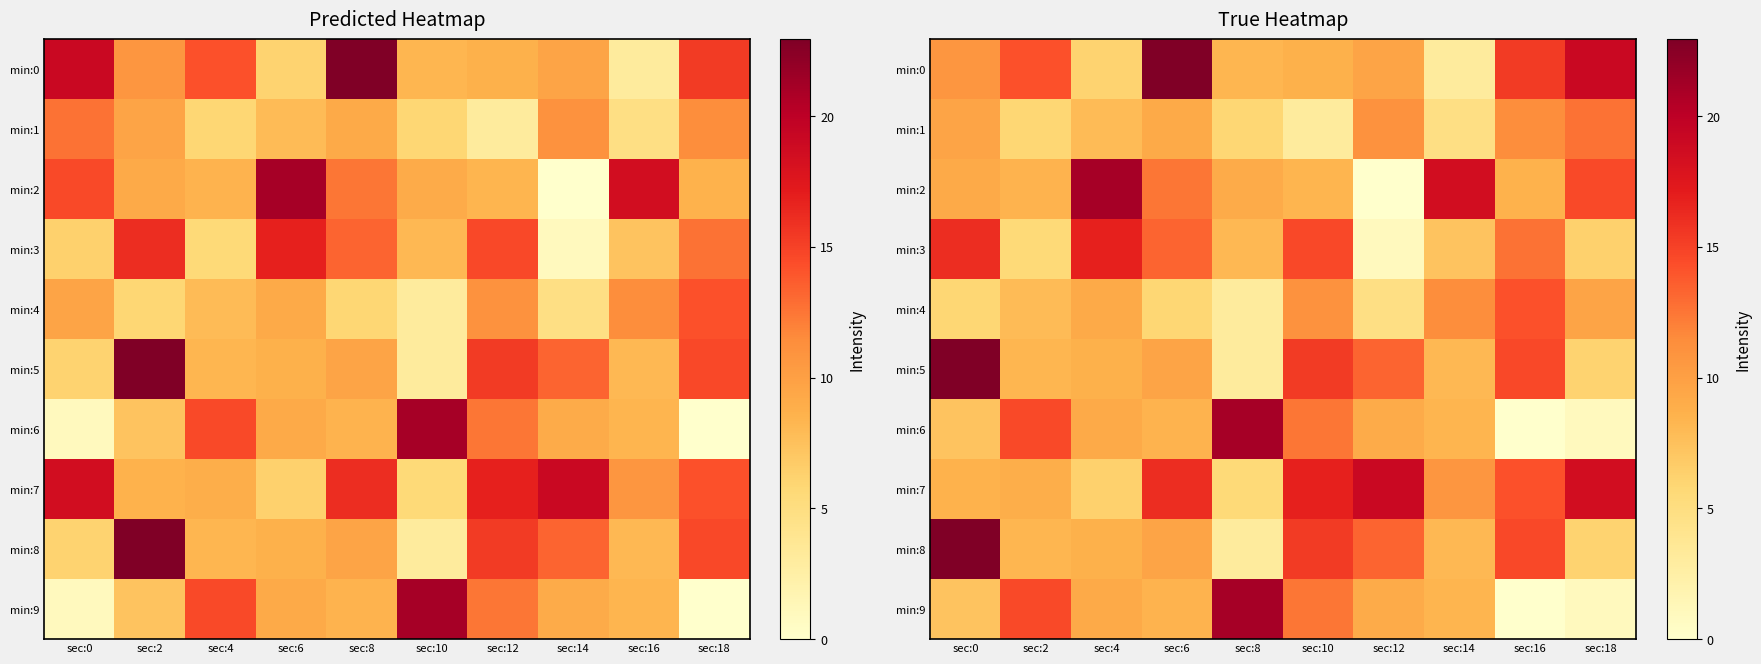

True or false: min:3 has a value of 18.2 at sec:16.

False